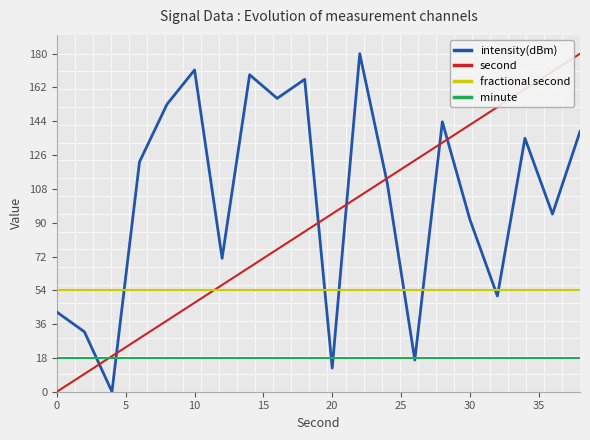

Which series has the largest total across all categories?

intensity(dBm)